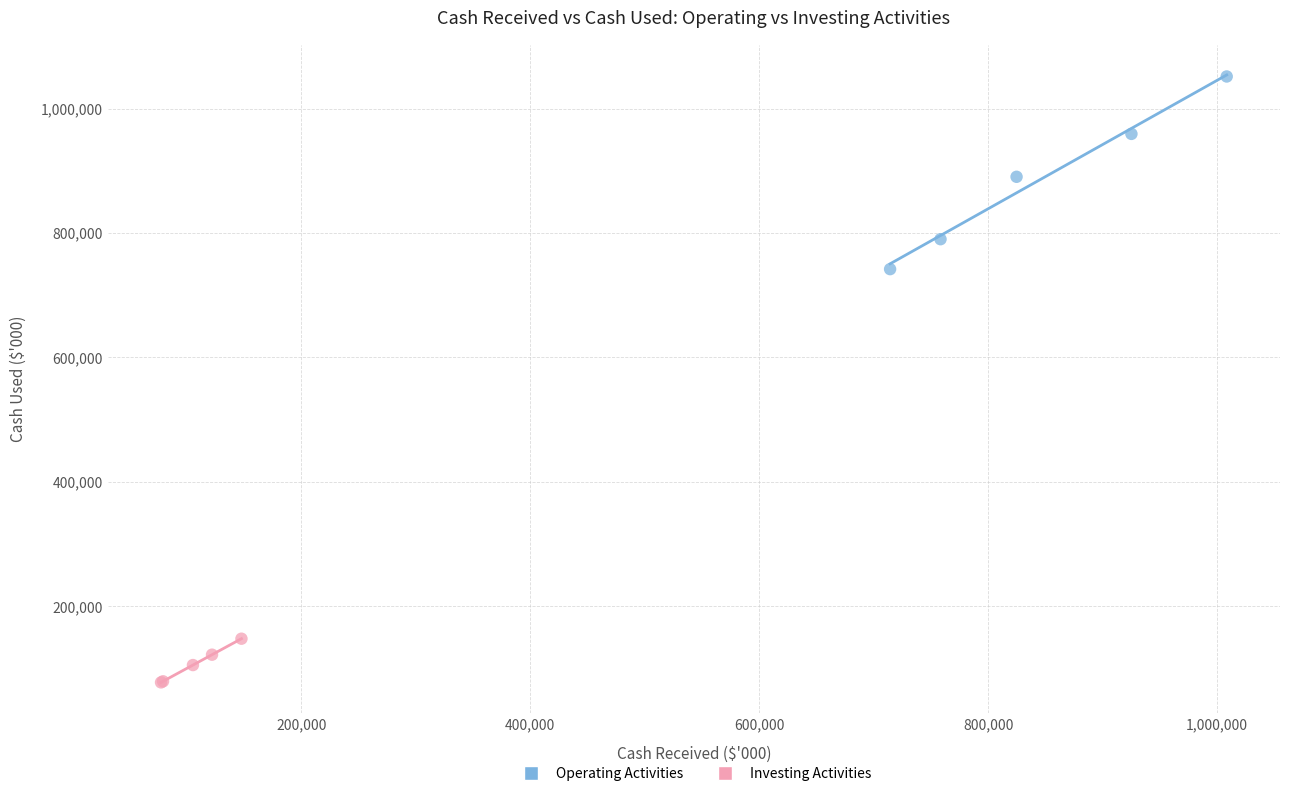

Which series reaches the maximum Y coordinate?

Operating Activities